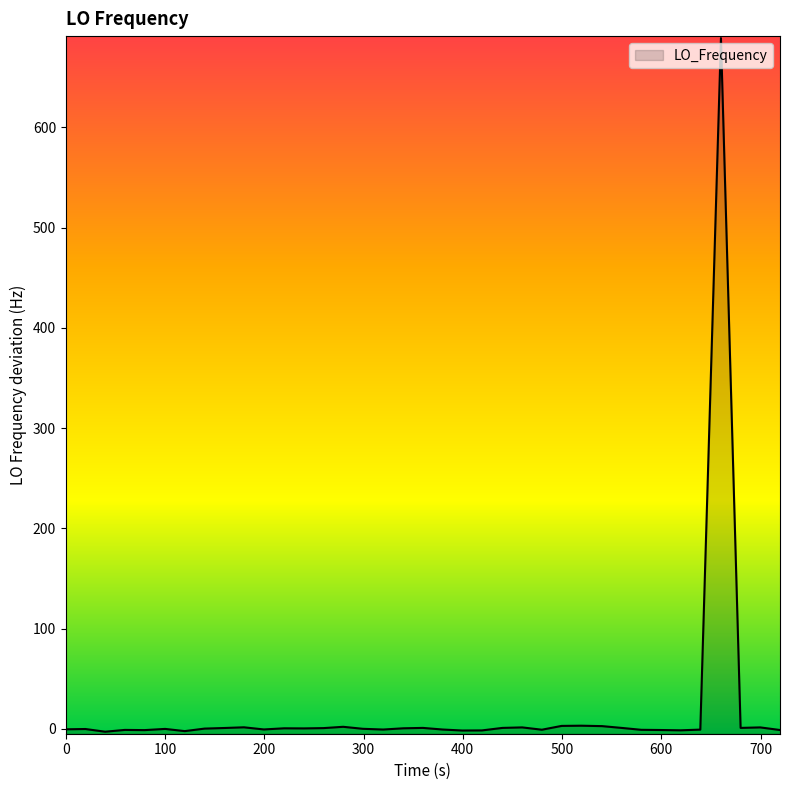

How many distinct data groups are displayed?

1